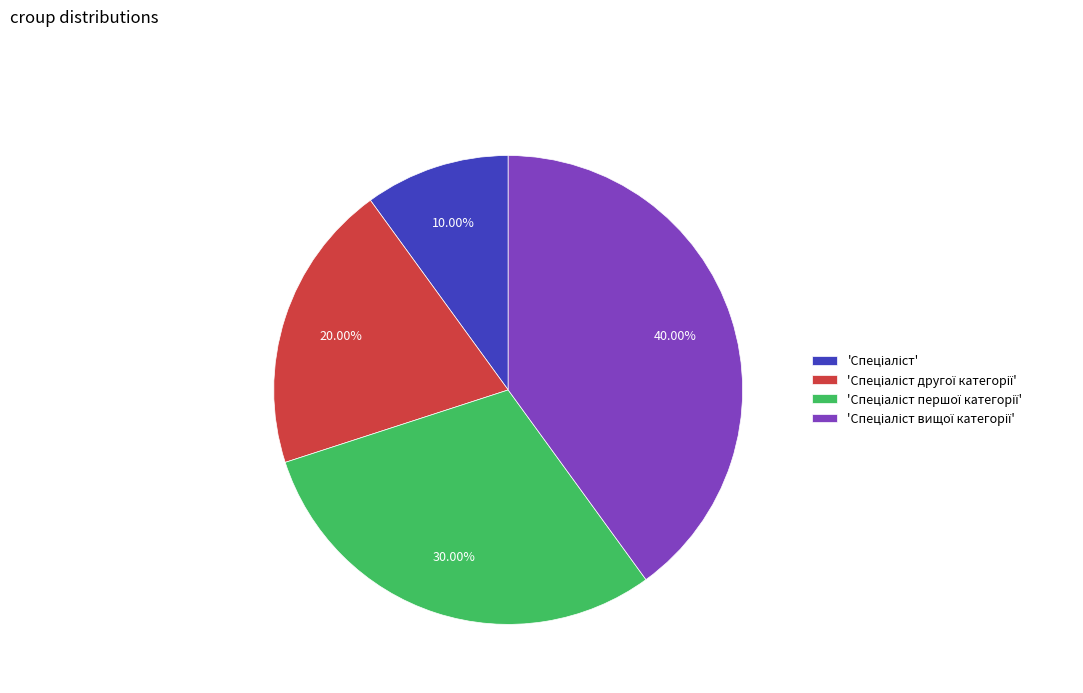

Is there a majority slice in this chart?

No